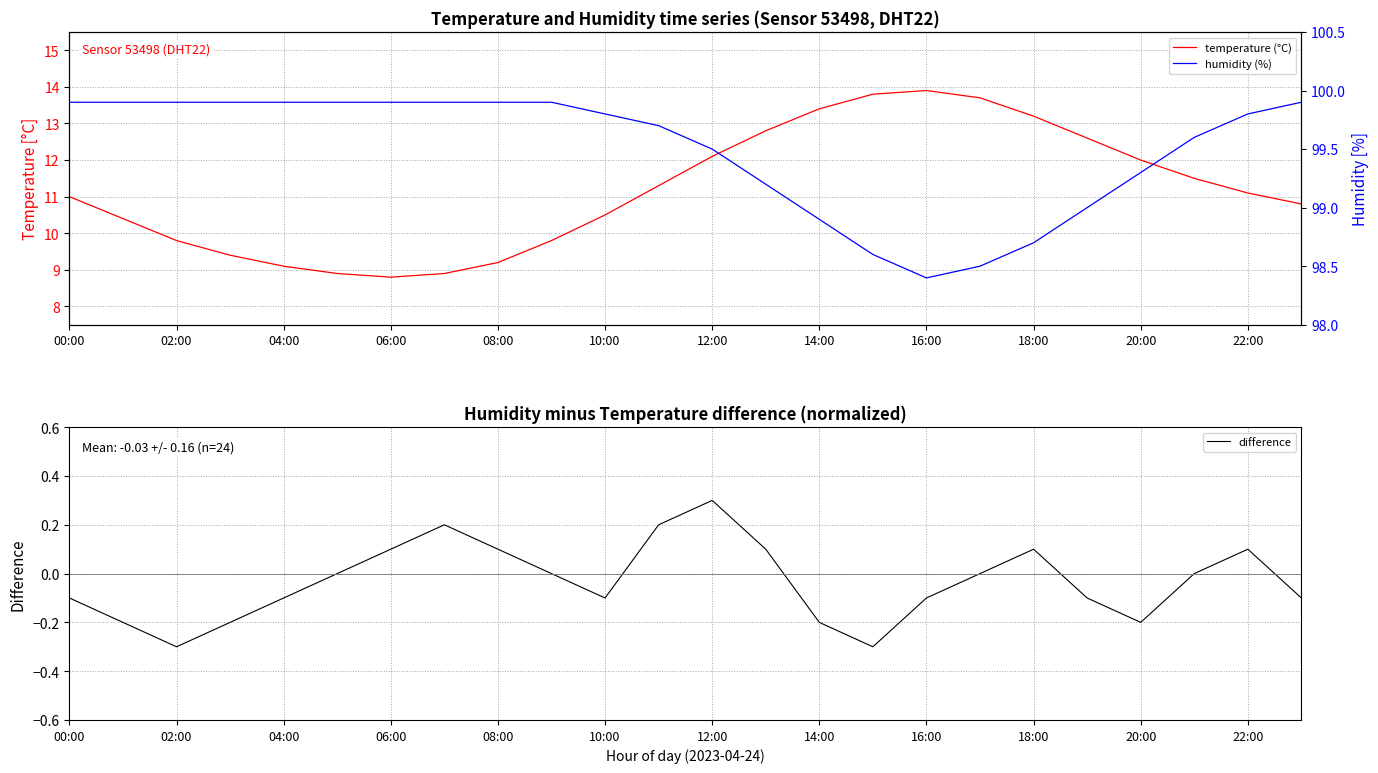

In temperature (°C), how many points are lower than both neighbors (excluding endpoints)?

1